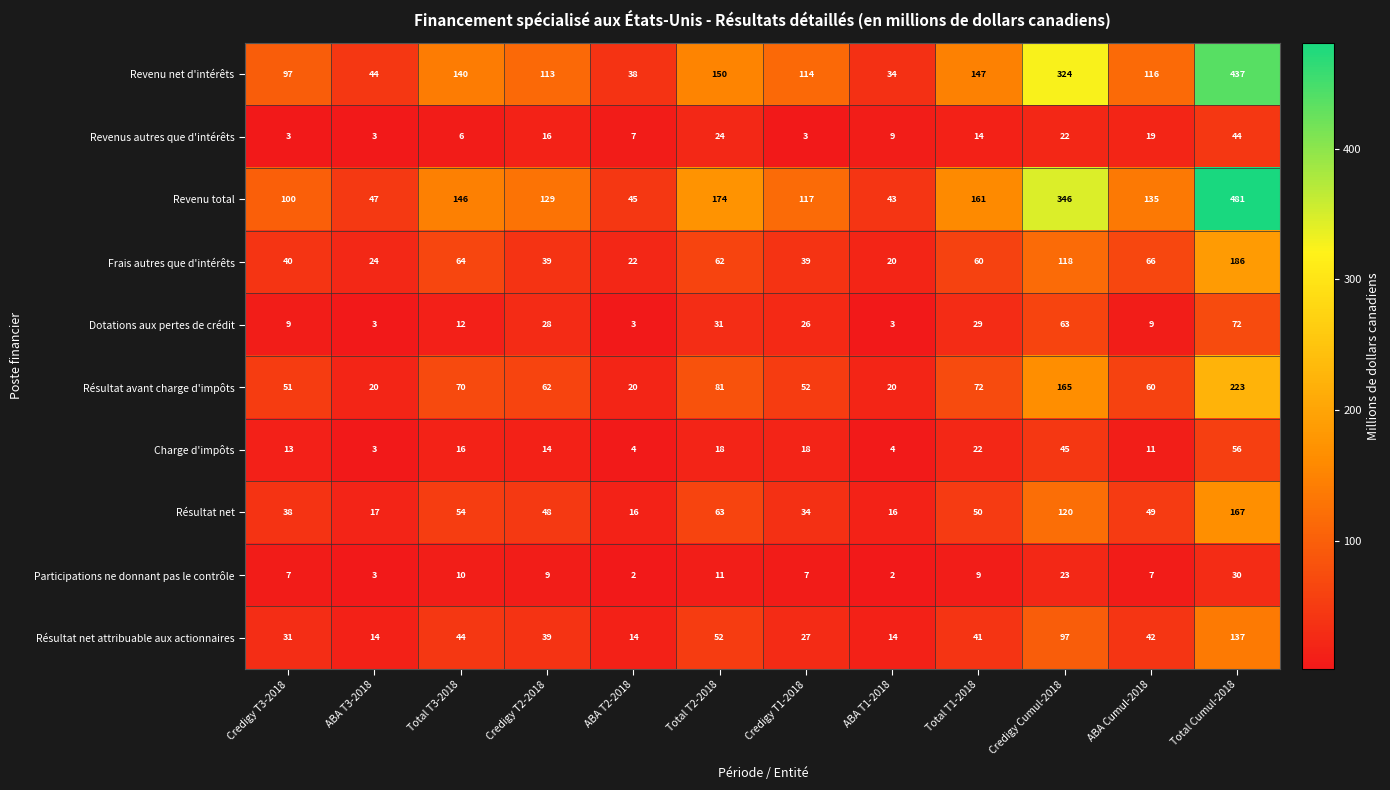

Which series has the largest total across all categories?

Revenu total